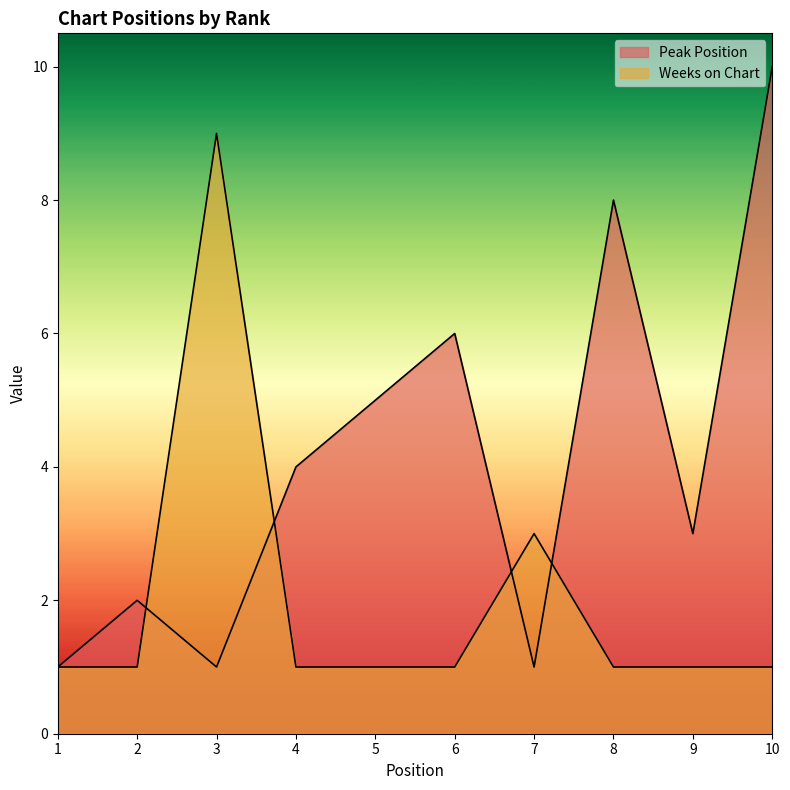

Rank the series by their maximum value, from lowest to highest.

Weeks on Chart, Peak Position